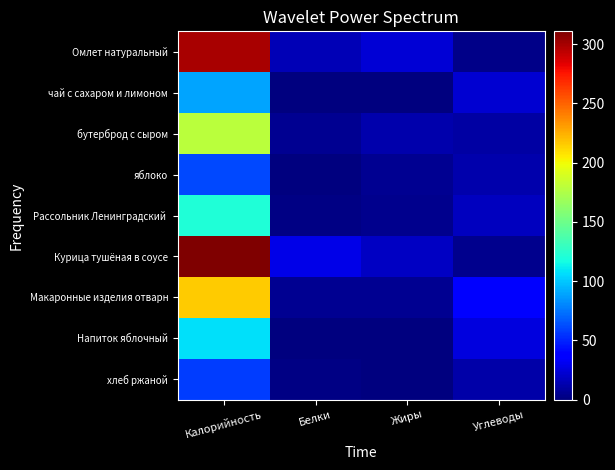

List the series in order of their peak value, highest first.

Курица тушёная в соусе, Омлет натуральный, Макаронные изделия отварн, бутерброд с сыром, Рассольник Ленинградский, Напиток яблочный, чай с сахаром и лимоном, яблоко, хлеб ржаной